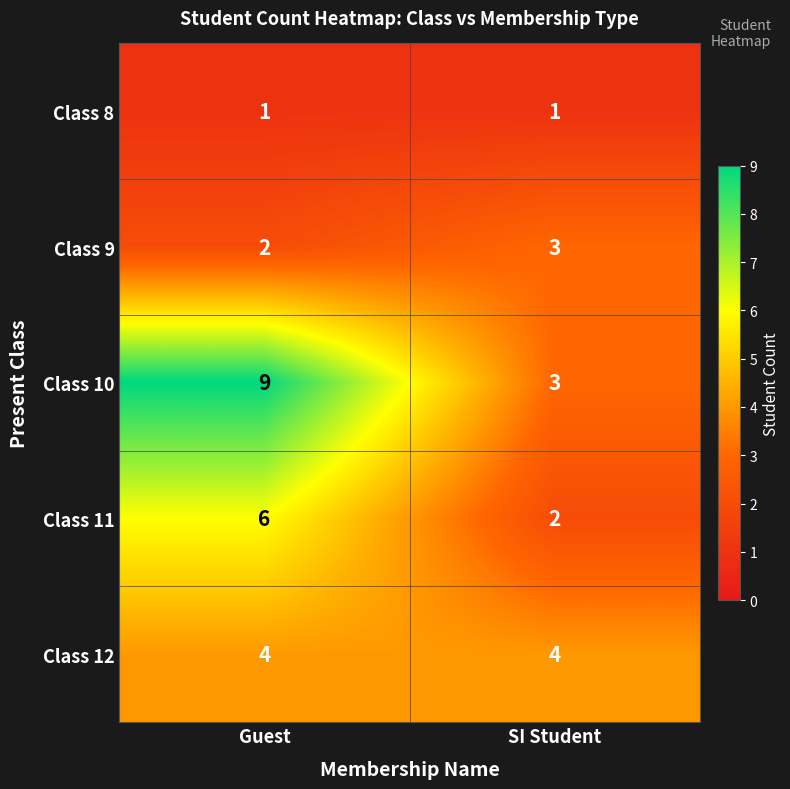

How many series are shown in this chart?

5